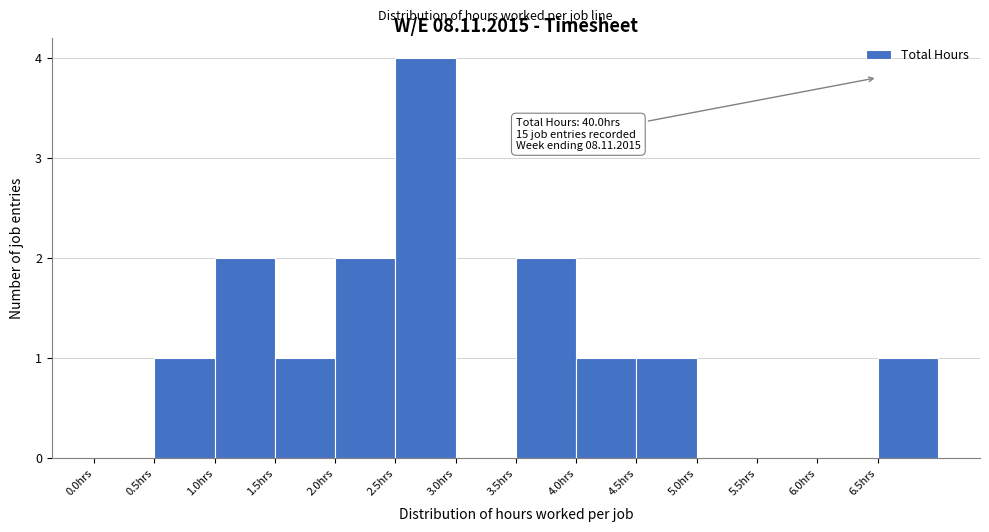

Over which range of the x-axis is the bar tallest?

2.5 to 3.0